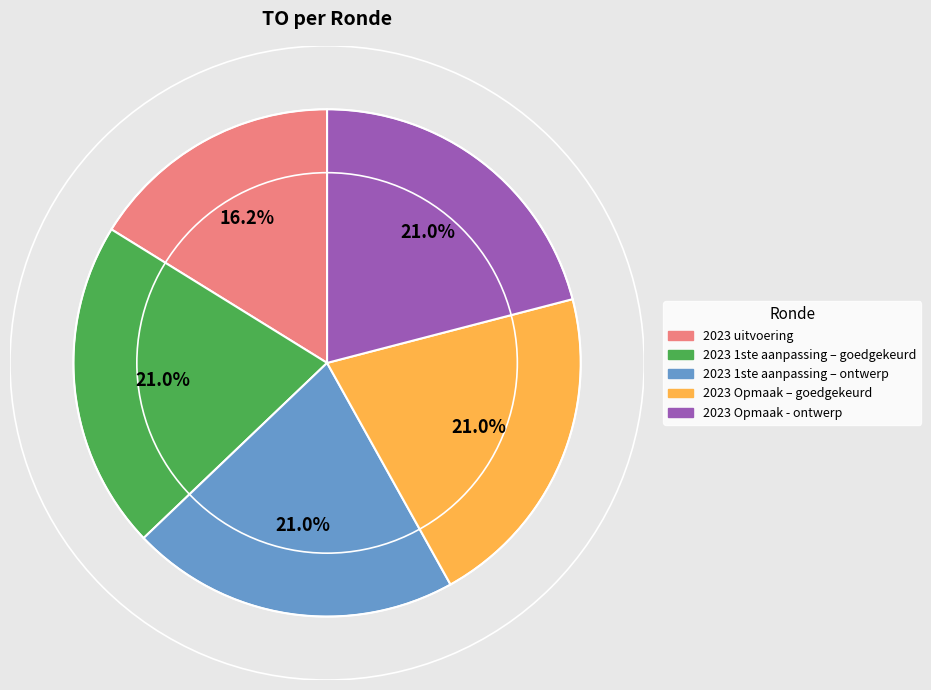

Count the number of slices in the pie.

5